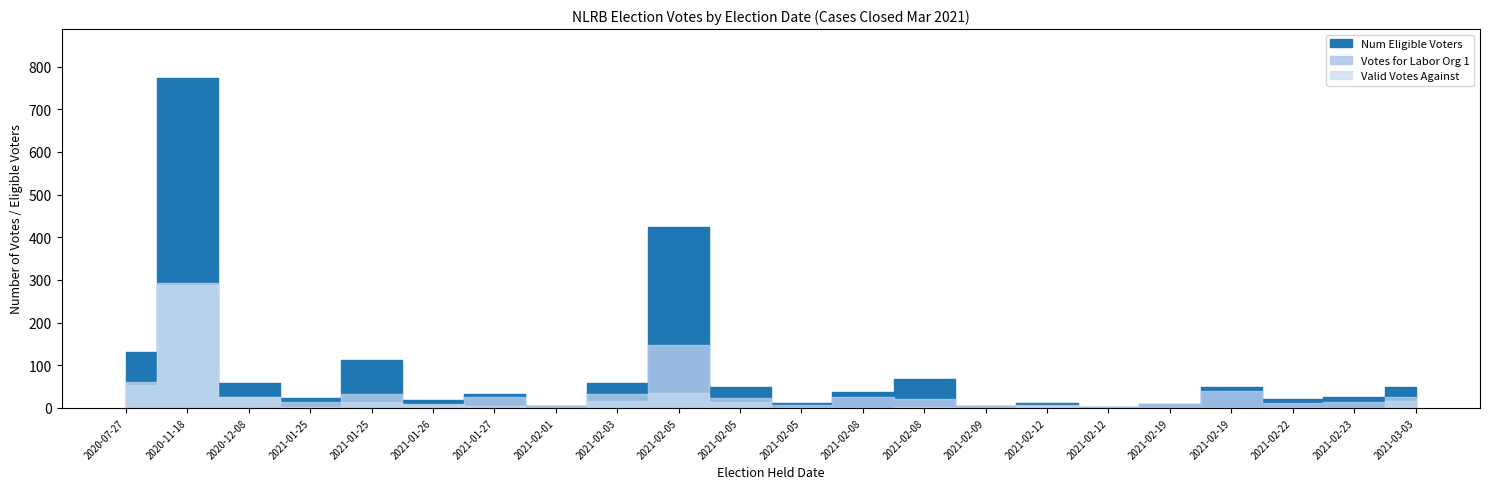

Which series has the widest spread of values?

Num Eligible Voters